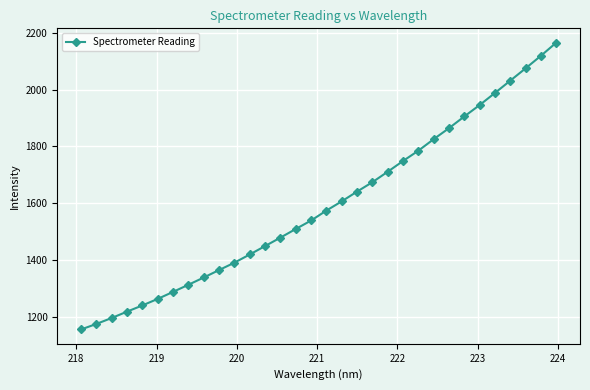

What is the greatest value displayed?

2165.0